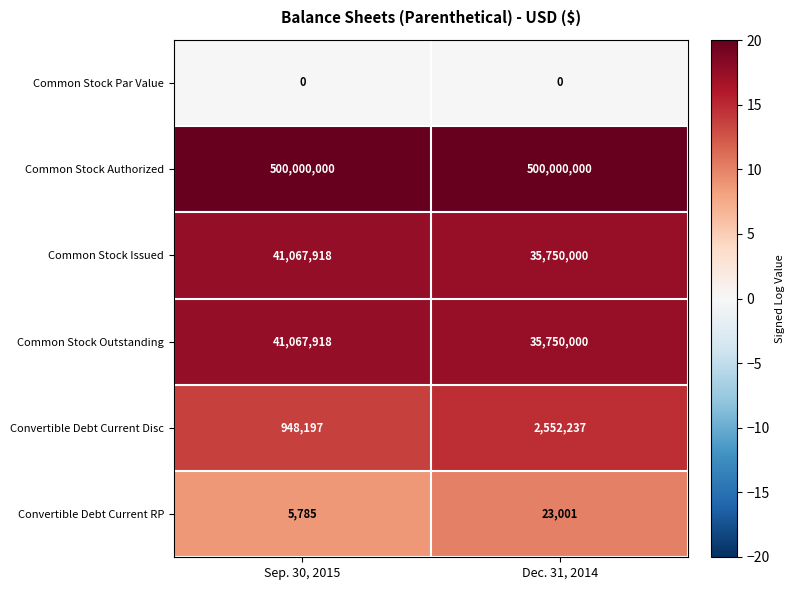

True or false: Convertible Debt Current Disc has a value of 948197 at Sep. 30, 2015.

True